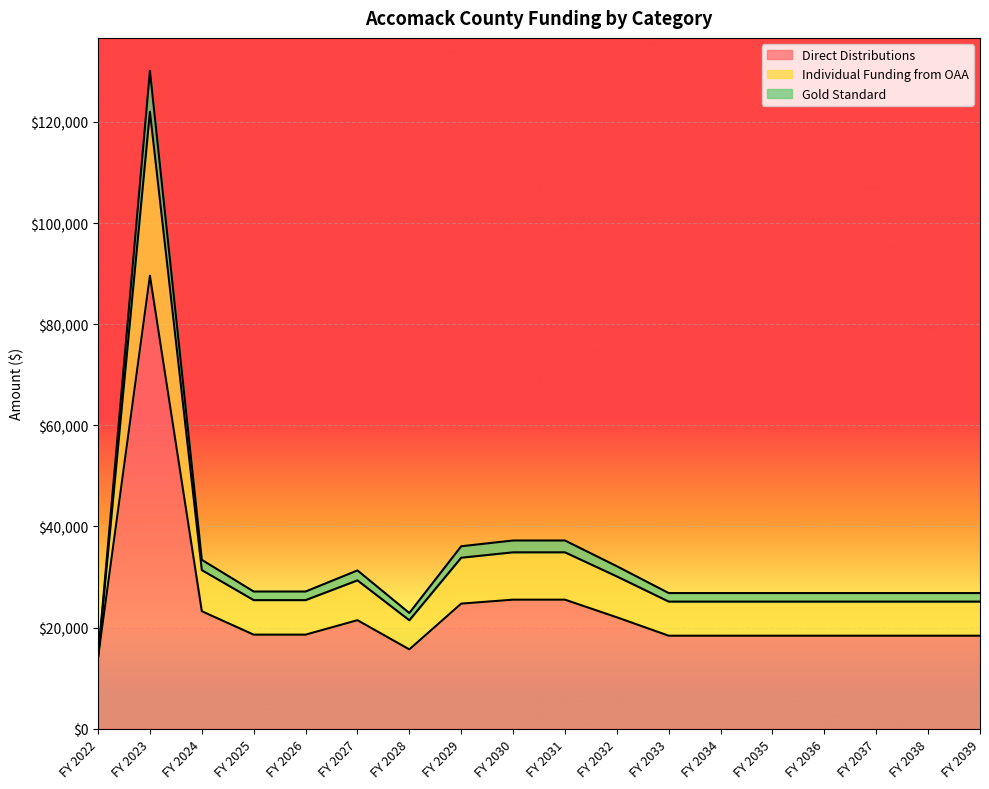

How many lines are shown in the chart?

3